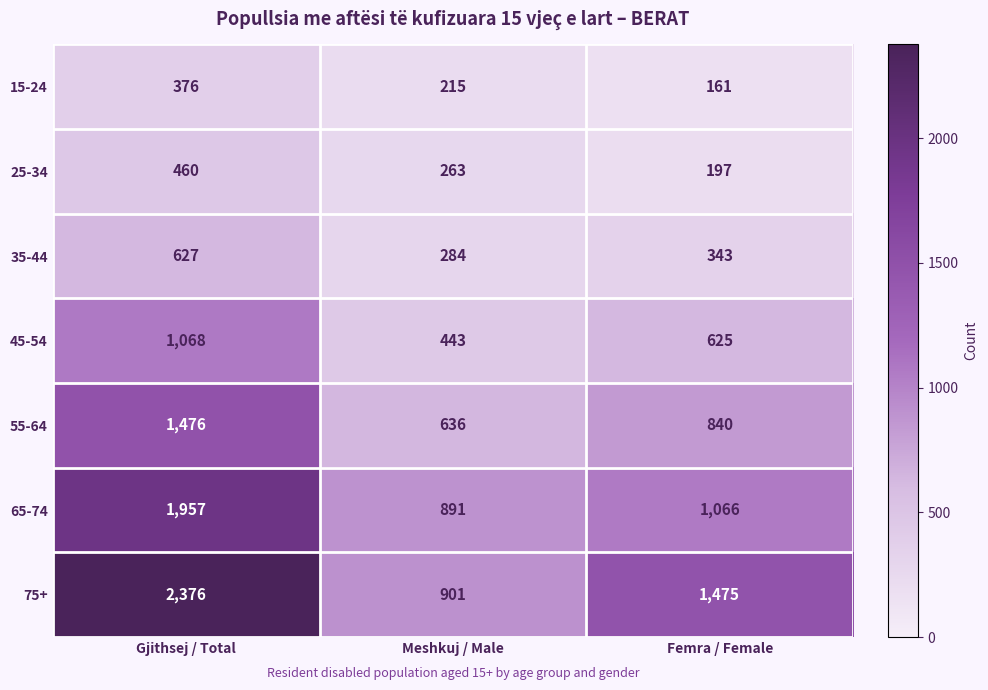

At Meshkuj / Male, list the series in order from smallest to largest.

15-24, 25-34, 35-44, 45-54, 55-64, 65-74, 75+